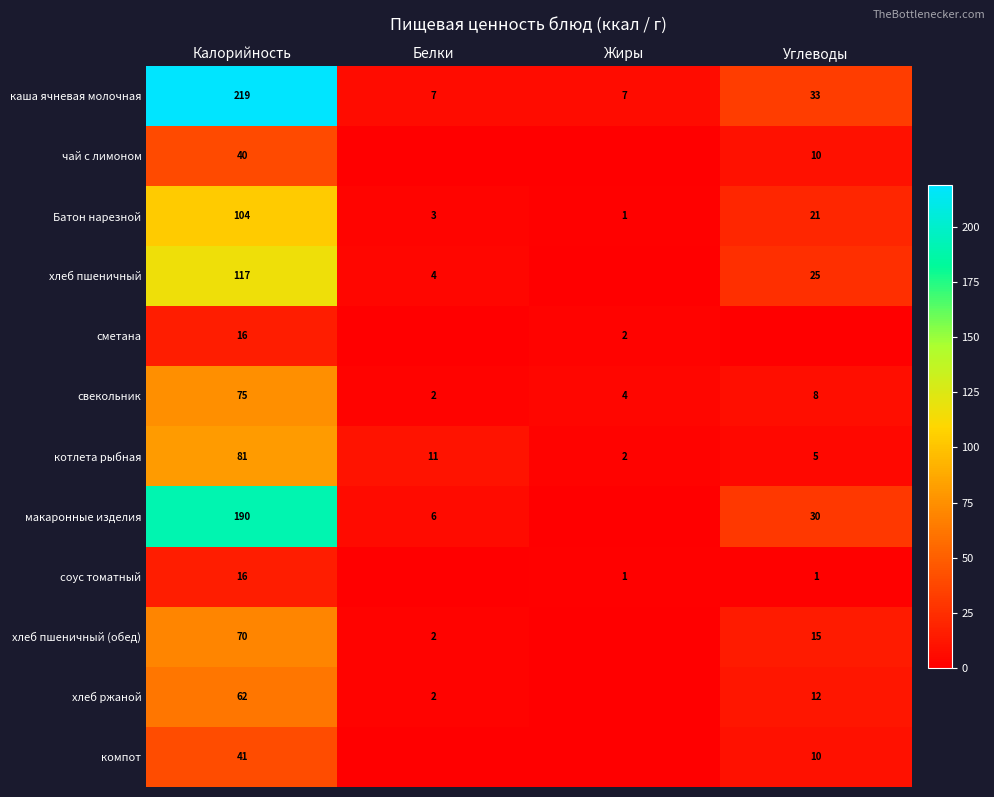

What is the spread (max minus min) of values at Калорийность?

203